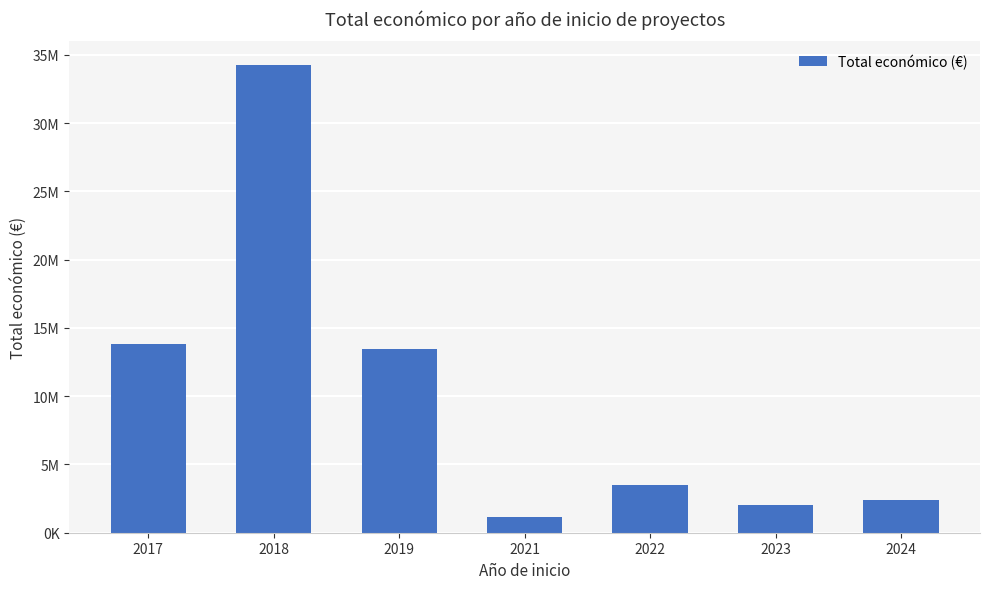

What is the change in value from 2017 to 2024?

-11449612